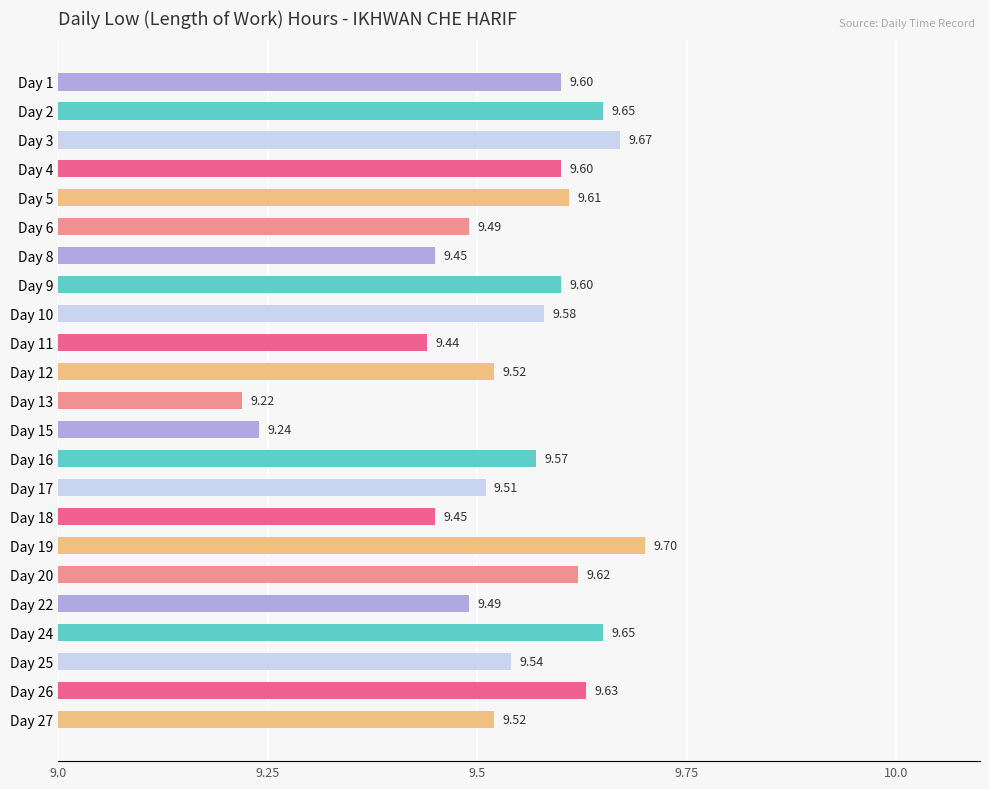

What is the difference between the second highest and second lowest values?

0.4